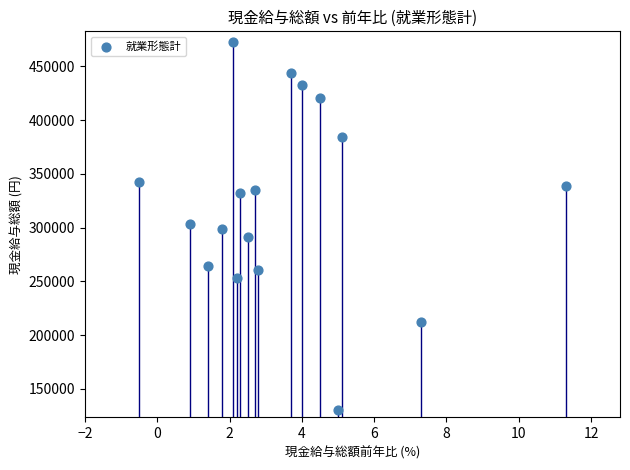

What is the range of Y values (max minus min)?

343129